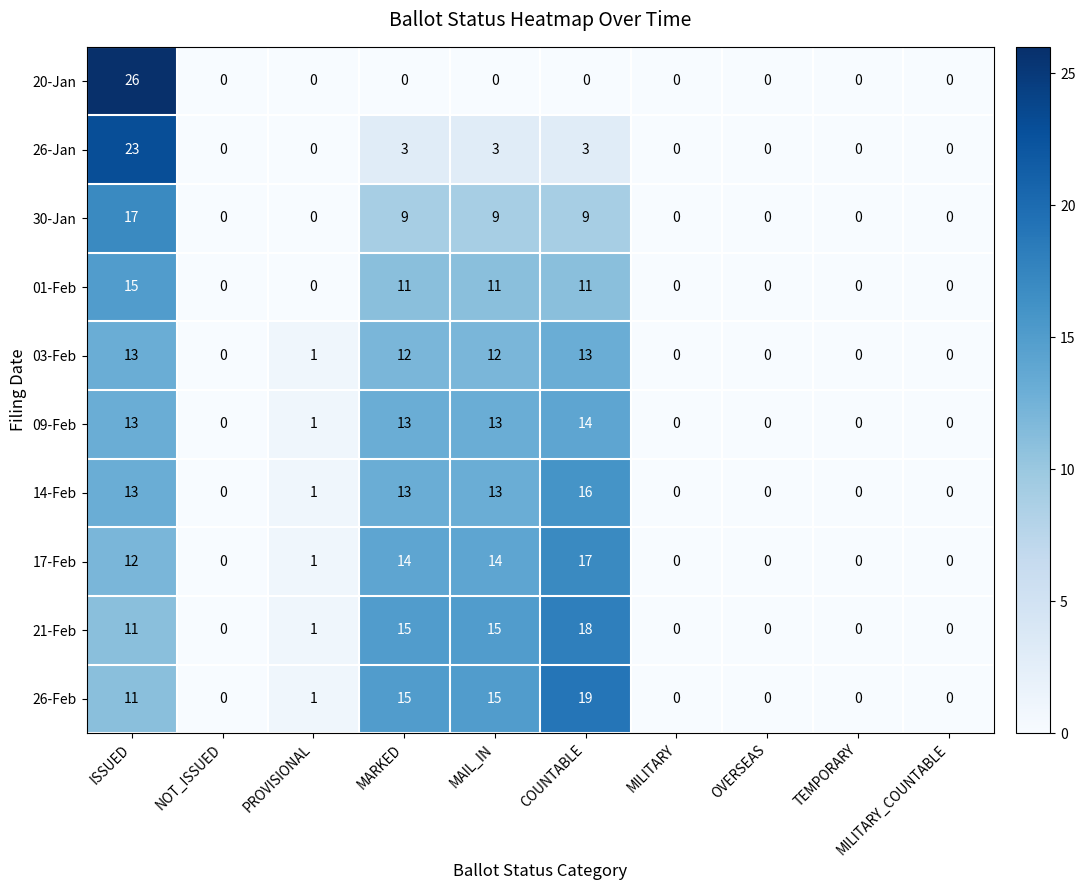

What is the total value across all series at MAIL_IN?

105